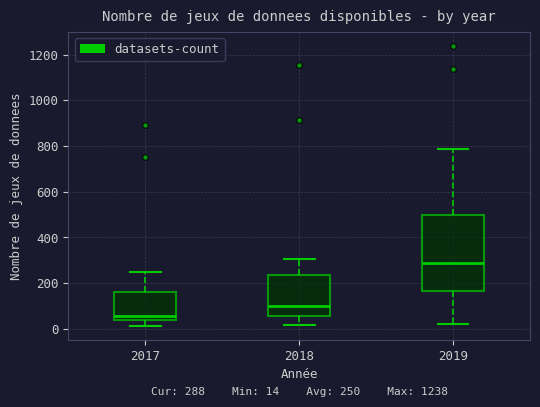

Which box is the tallest, from its lower edge to its upper edge?

2019